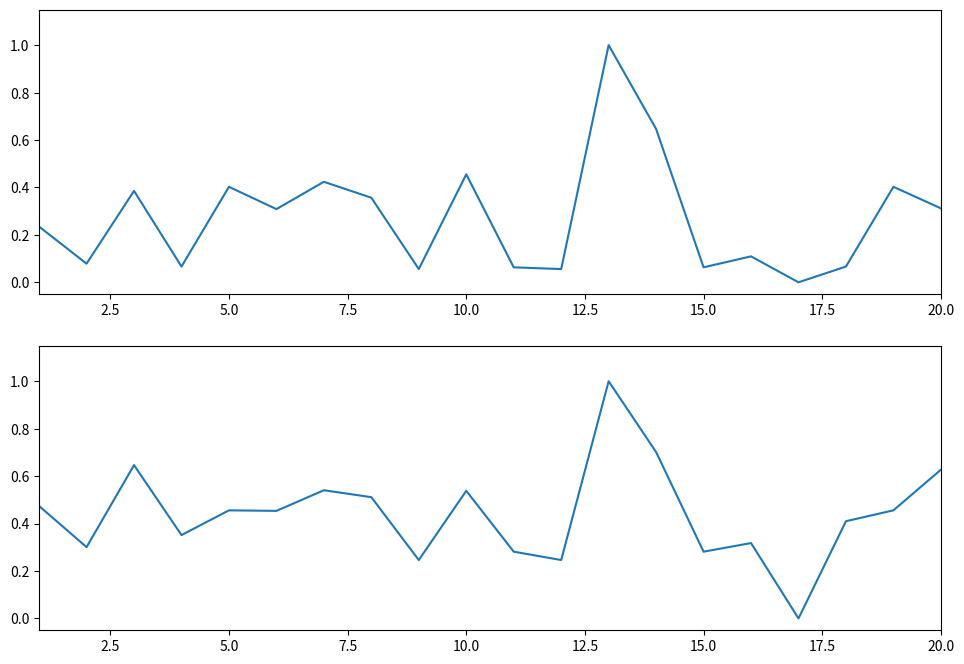

What is the spread (max minus min) of values at 2.5?

0.2